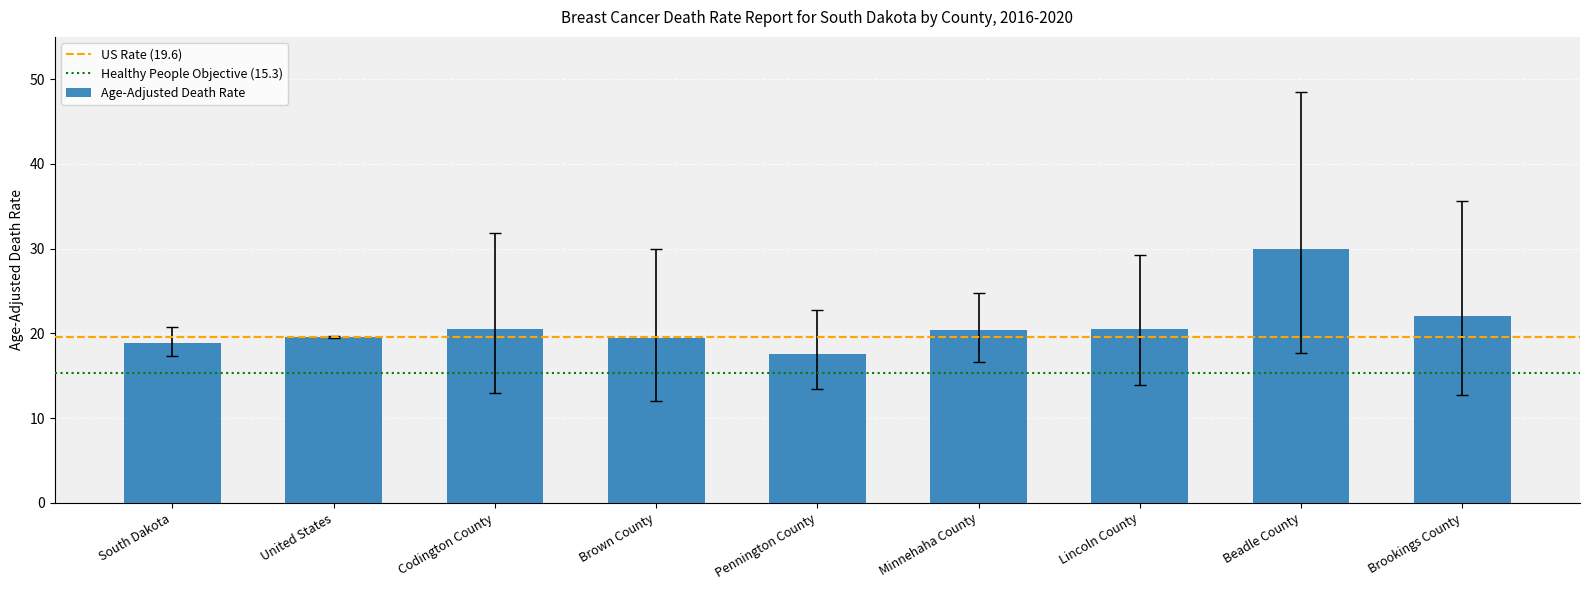

What is the change in value from Codington County to Brookings County?

+1.5